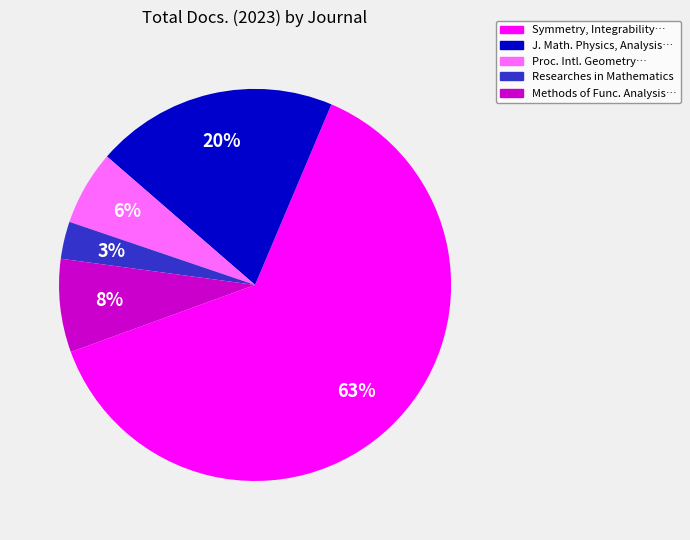

To the nearest percent, what is the average slice percentage?

20%